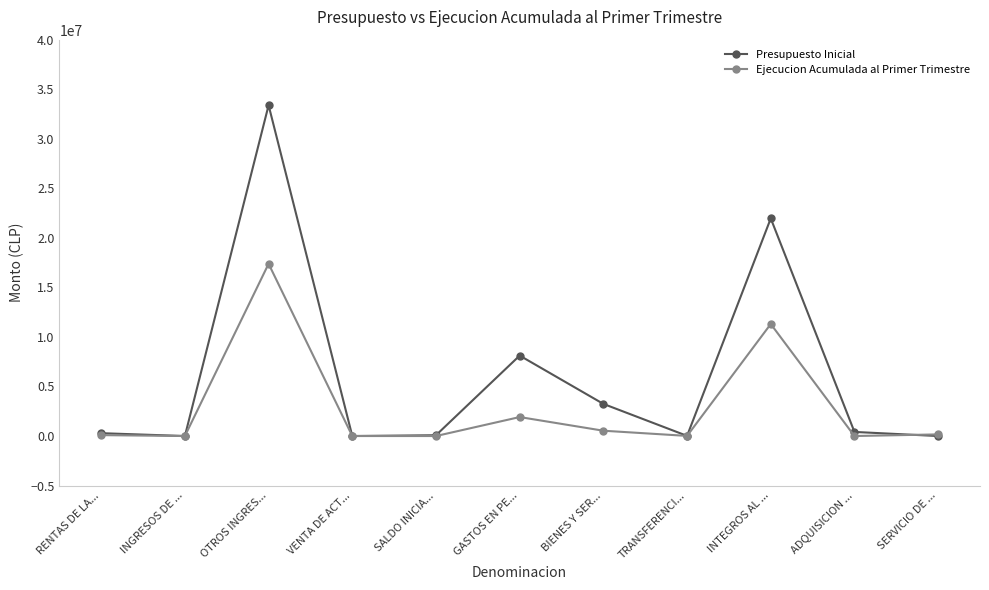

What is the difference between the maximum and second lowest values in the Ejecucion Acumulada al Primer Trimestre series?

17383209